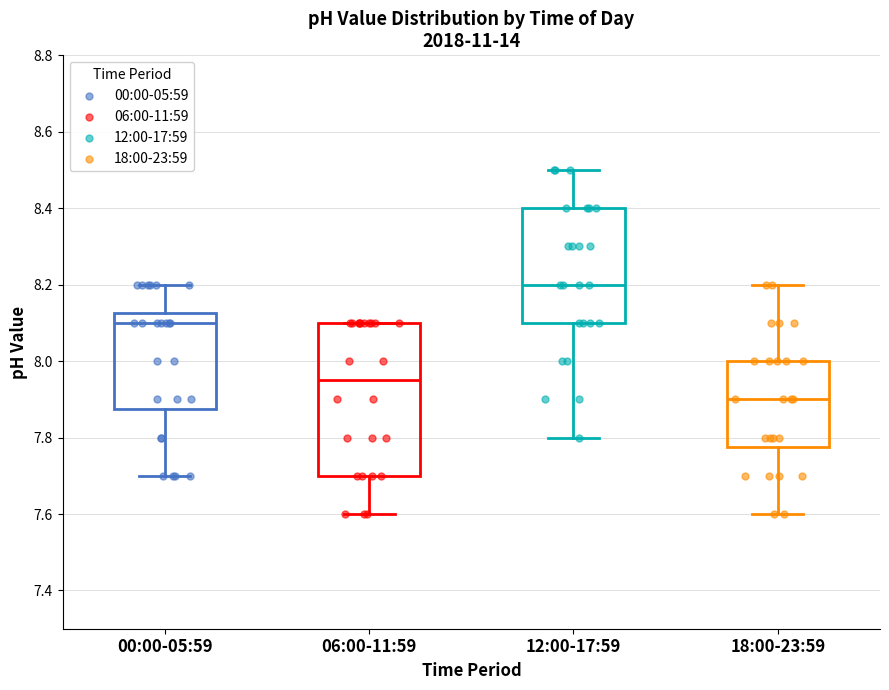

Which box is the tallest, from its lower edge to its upper edge?

06:00-11:59